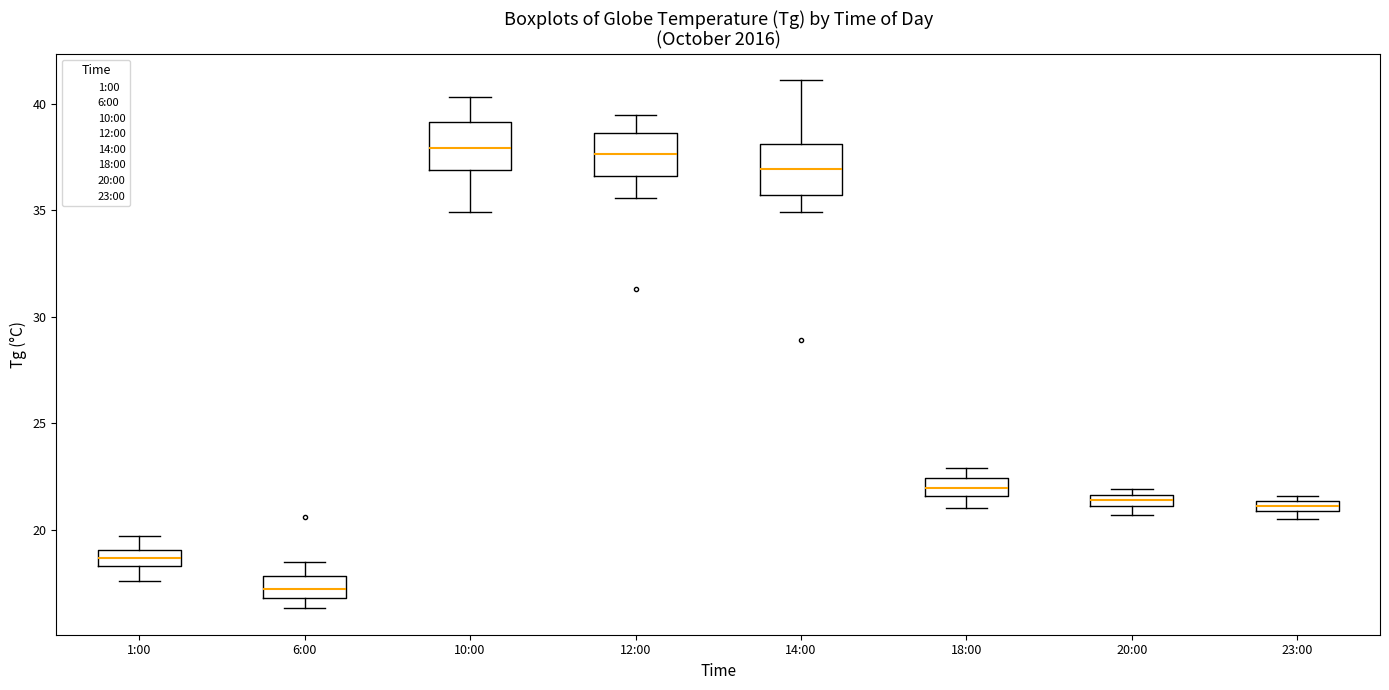

Where is the upper edge of the box for 6:00 on the y-axis? The values are not printed on the chart, so give them approximately, as read against the axis.

18.0